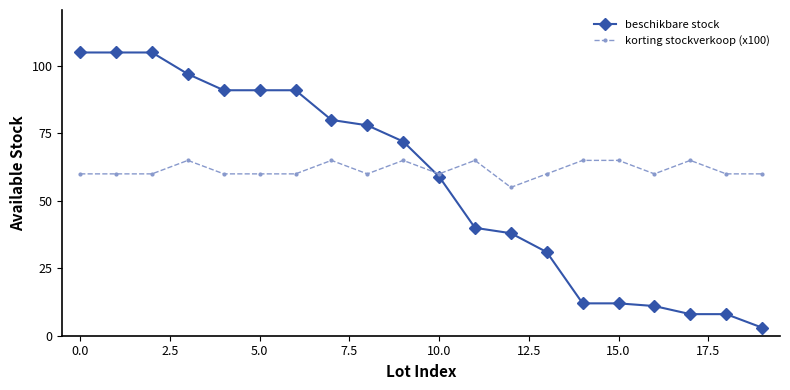

Reading right to left, transcribe all the data shown in this chart.

beschikbare stock: 3.0	8.0	8.0	11.0	12.0	12.0	31.0	38.0	40.0	59.0	72.0	78.0	80.0	91.0	91.0	91.0	97.0	105.0	105.0	105.0
korting stockverkoop (x100): 60.0	60.0	65.0	60.0	65.0	65.0	60.0	55.0	65.0	60.0	65.0	60.0	65.0	60.0	60.0	60.0	65.0	60.0	60.0	60.0